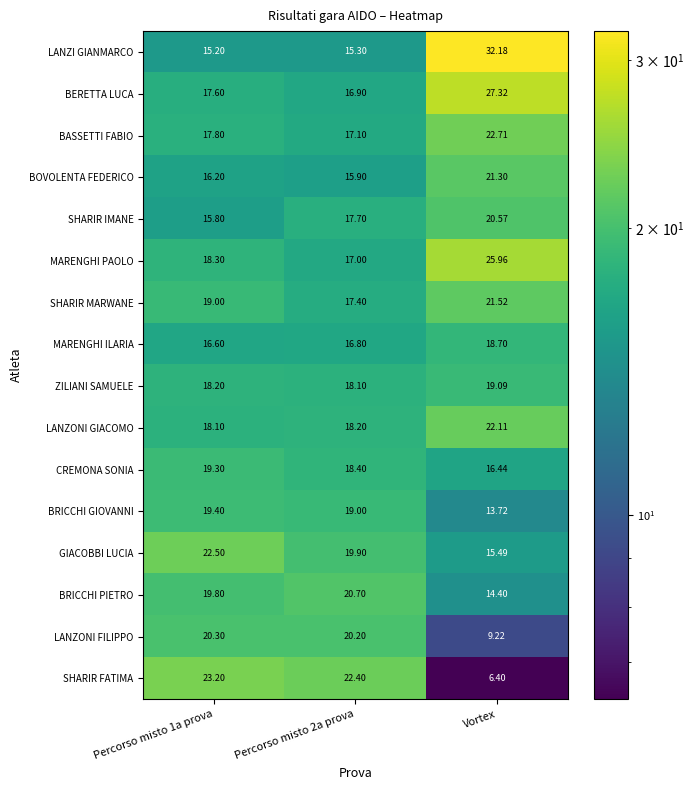

Which category has the lowest value across all series?

Vortex